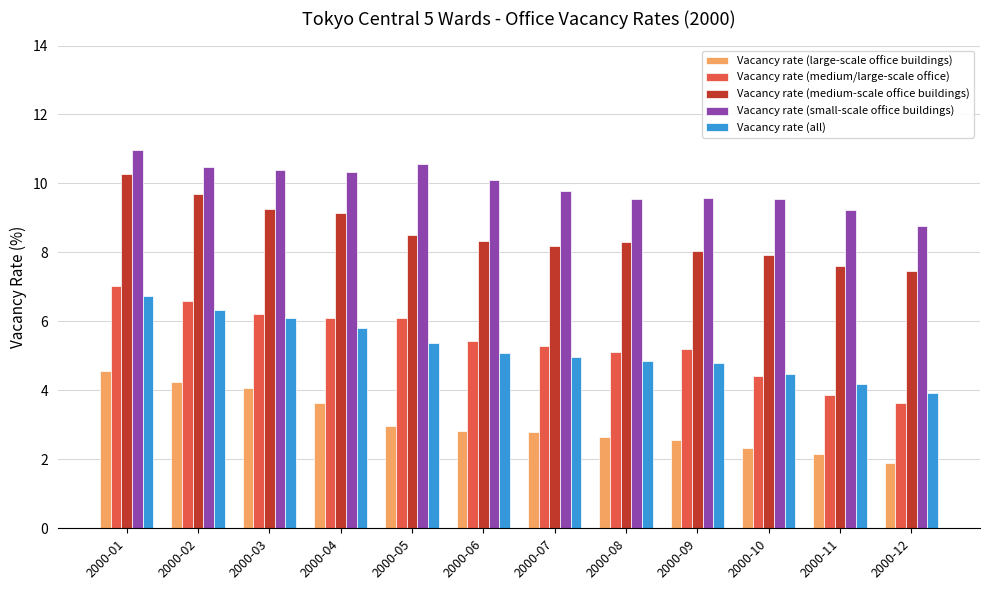

The Vacancy rate (medium-scale office buildings) series shows 3.3 at 2000-03. True or false?

False